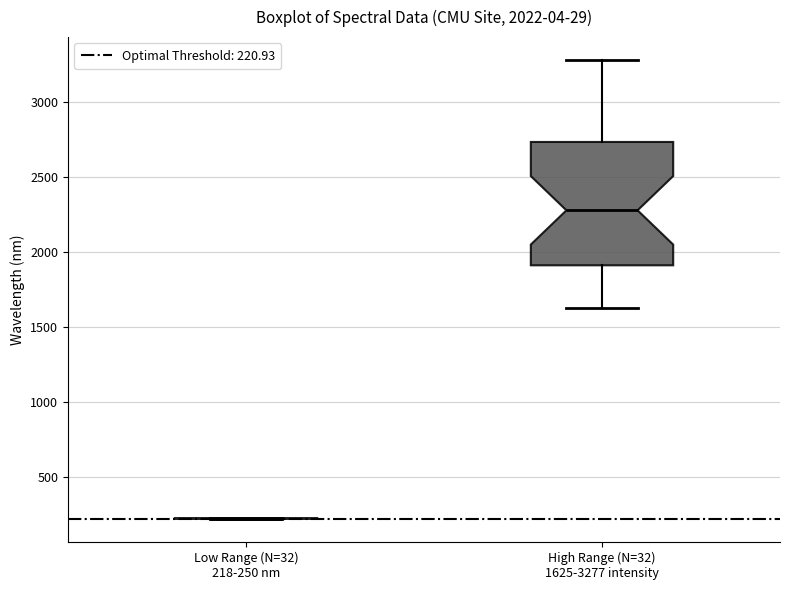

Reading left to right, transcribe this box plot: for each box, give where its median line is, the range the box spans, and where its two whiskers end, as read against the y-axis. The values are not printed on the chart, so give them approximately, as read against the axis.

Low Range (N=32) 218-250 nm: box collapsed to a line at 200, whiskers 200 to 200
High Range (N=32) 1625-3277 intensity: median 2300, box 1900 to 2750, whiskers 1650 to 3300